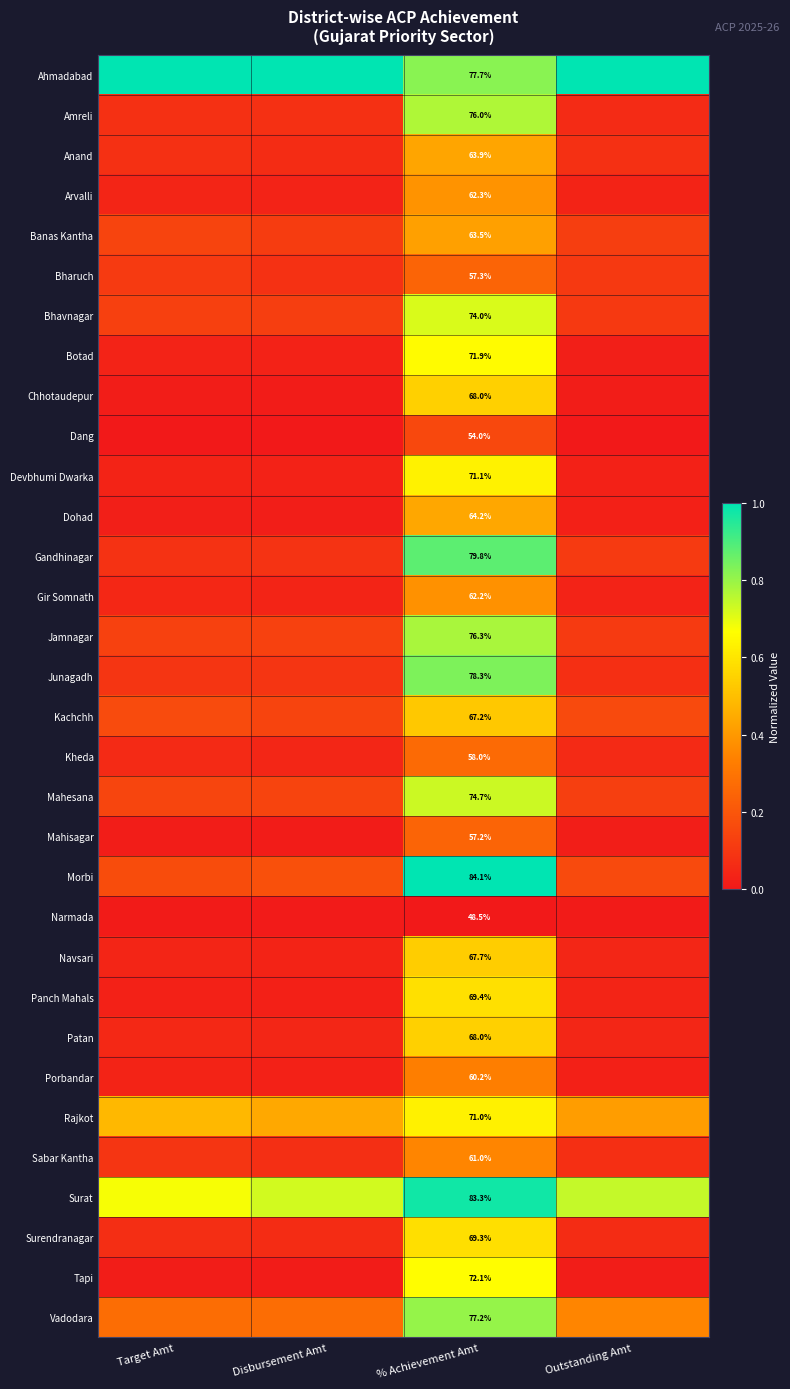

At which label does Navsari reach its minimum?

Disbursement Amt